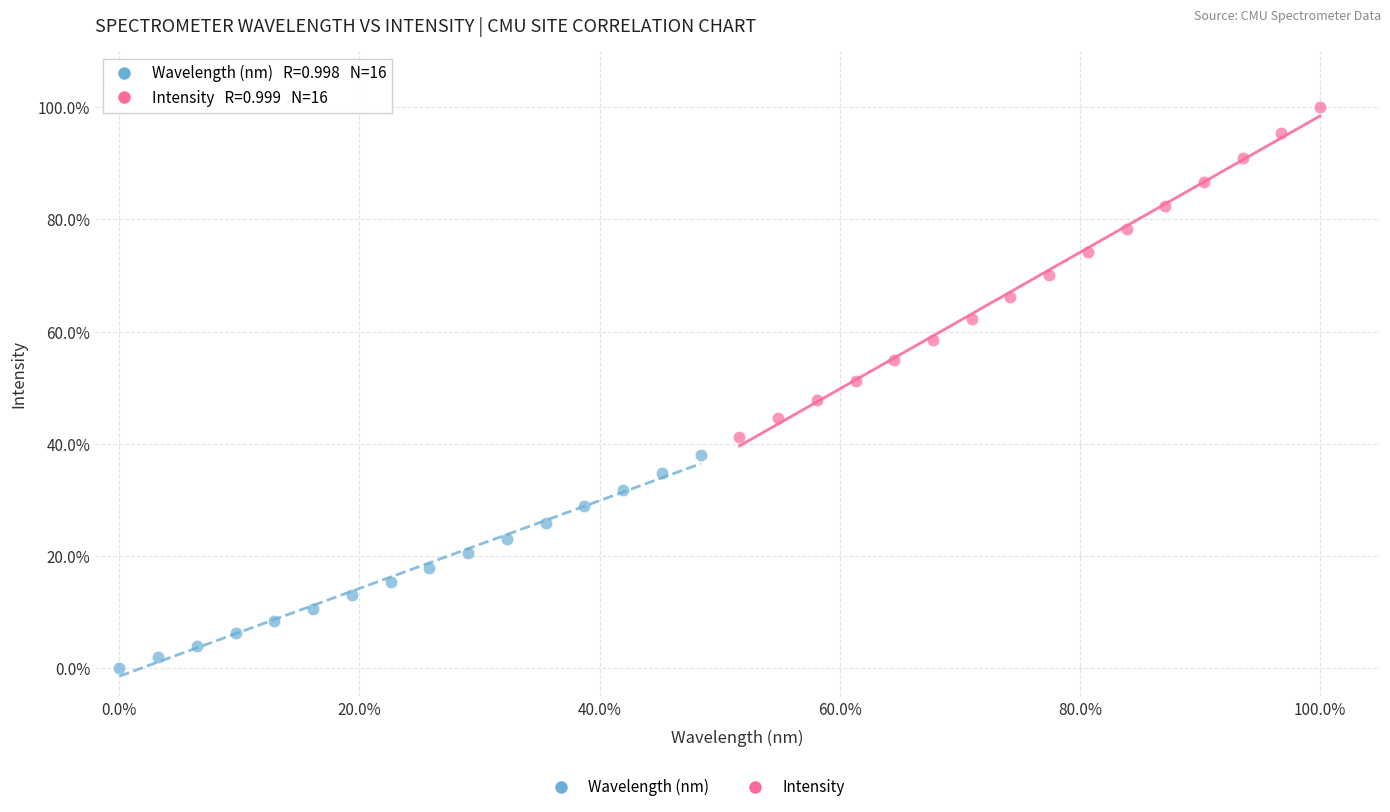

Which series contains the lowest Y value?

Wavelength (nm)